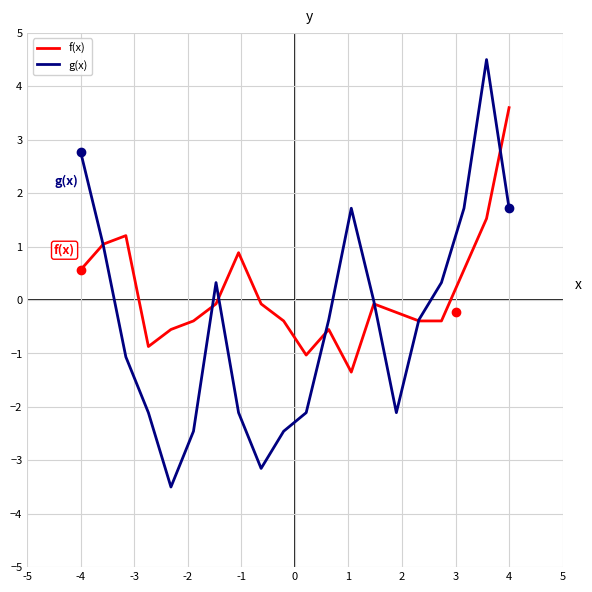

What is the highest value of the f(x) series?

3.6